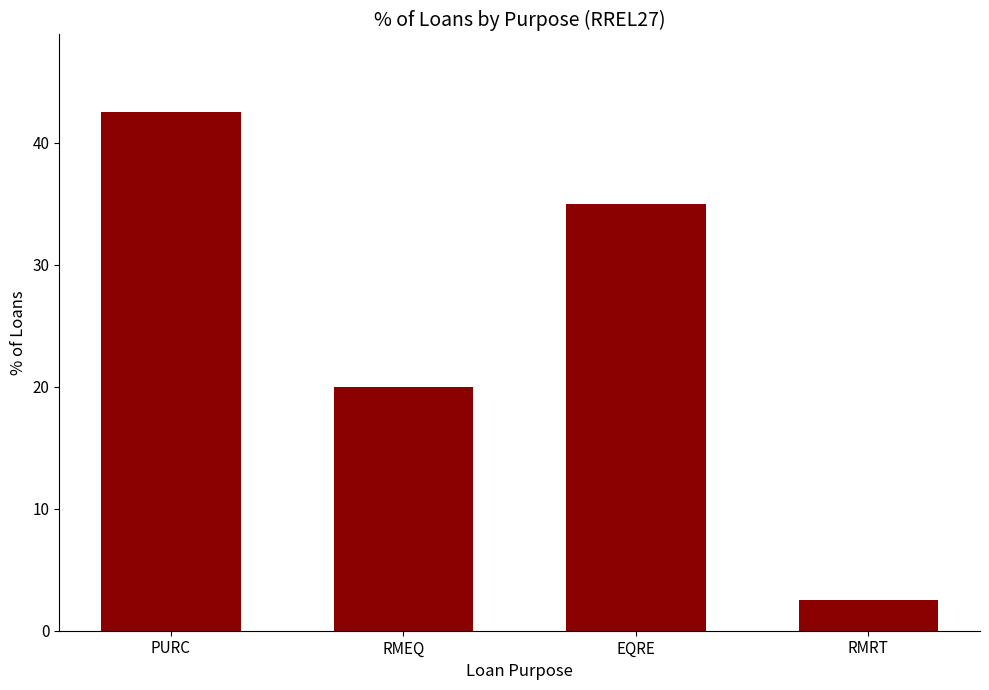

What position from the right is RMEQ?

3